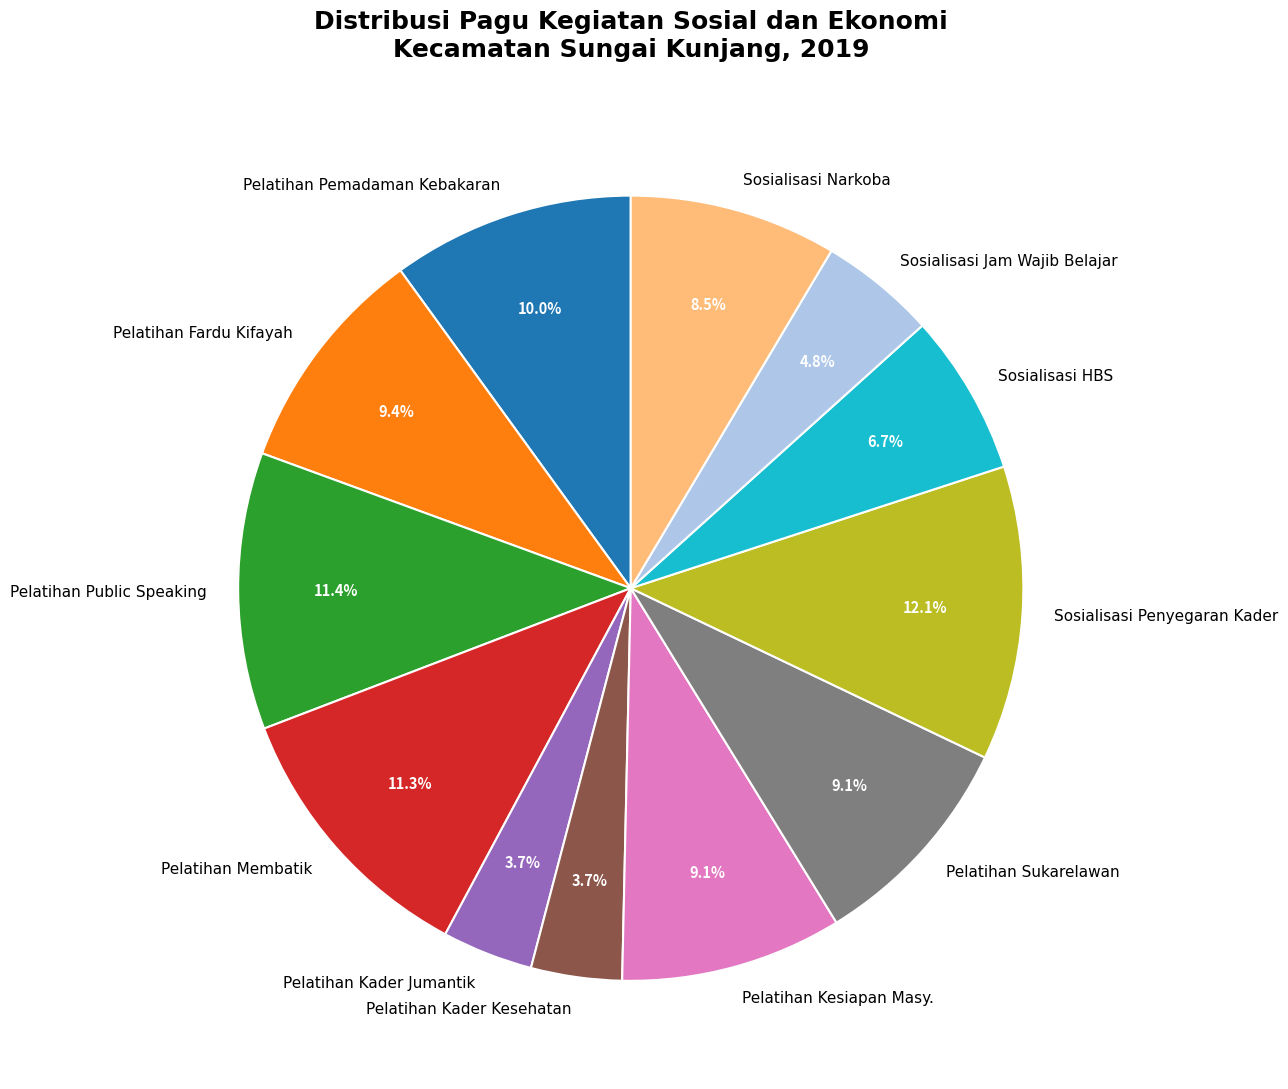

To the nearest percent, what percentage of the pie is Pelatihan Kesiapan Masy.?

9%